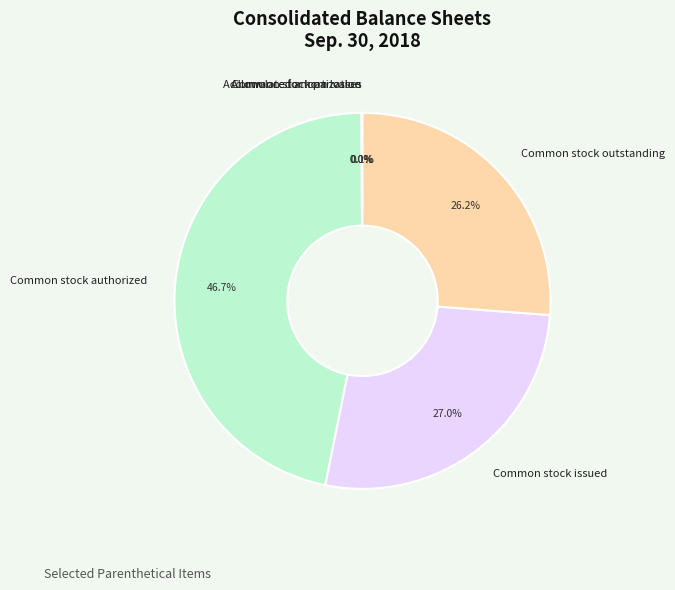

Rank the categories by value from highest to lowest.

Common stock authorized, Common stock issued, Common stock outstanding, Allowance for loan losses, Accumulated amortization, Common stock par value